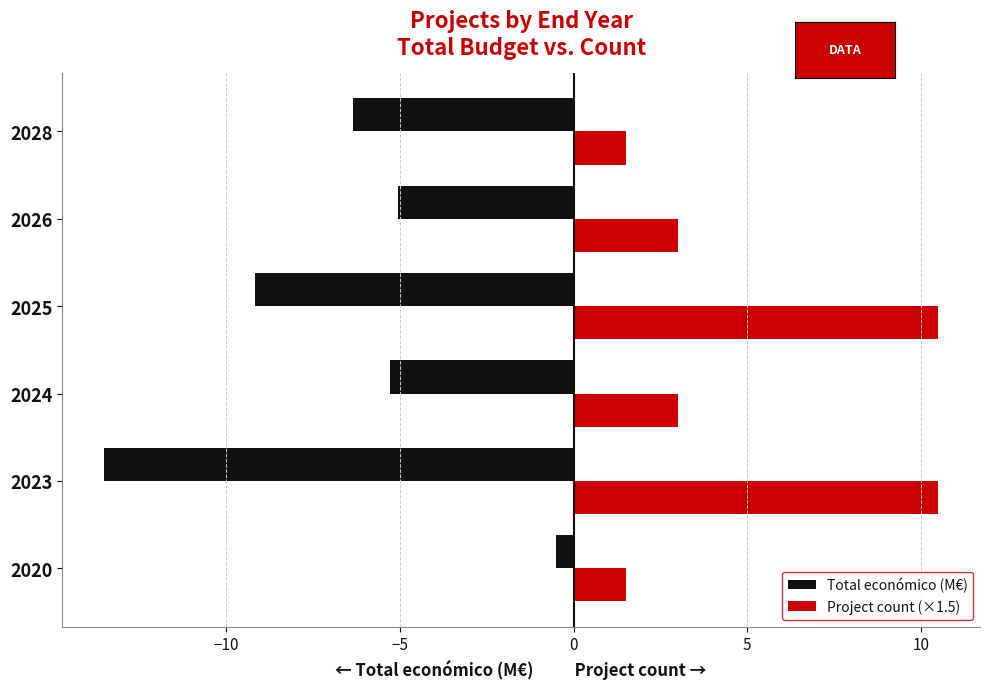

What is the average value of the Project count (×1.5) series?

5.0